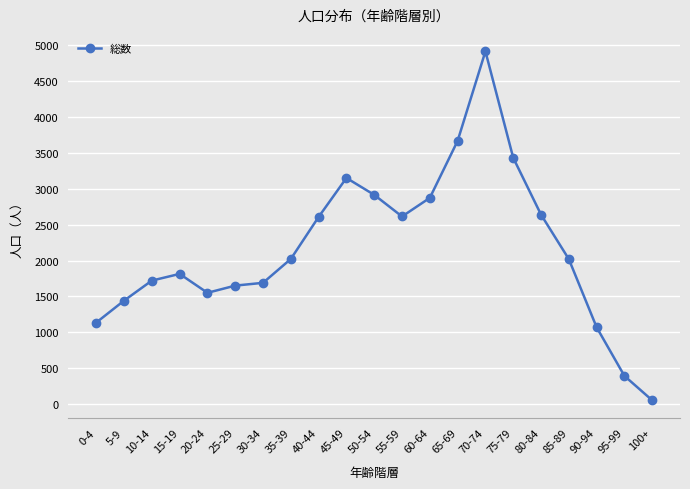

Between 95-99 and 10-14, which is larger?

10-14